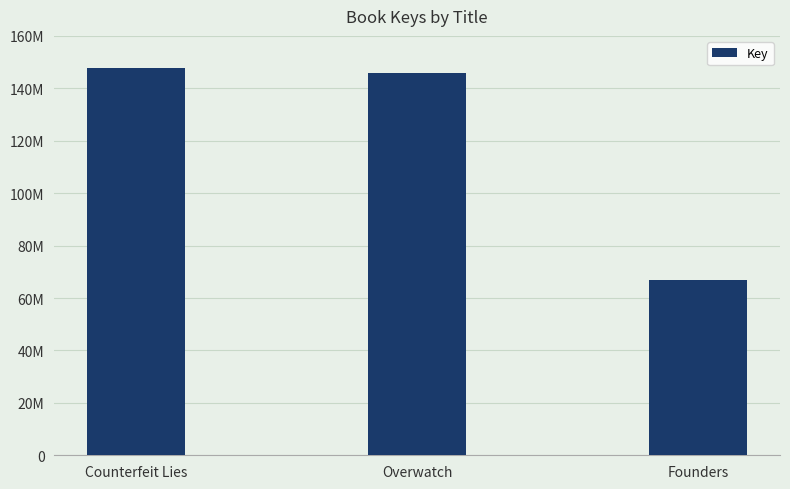

Between Counterfeit Lies and Overwatch, which is larger?

Counterfeit Lies